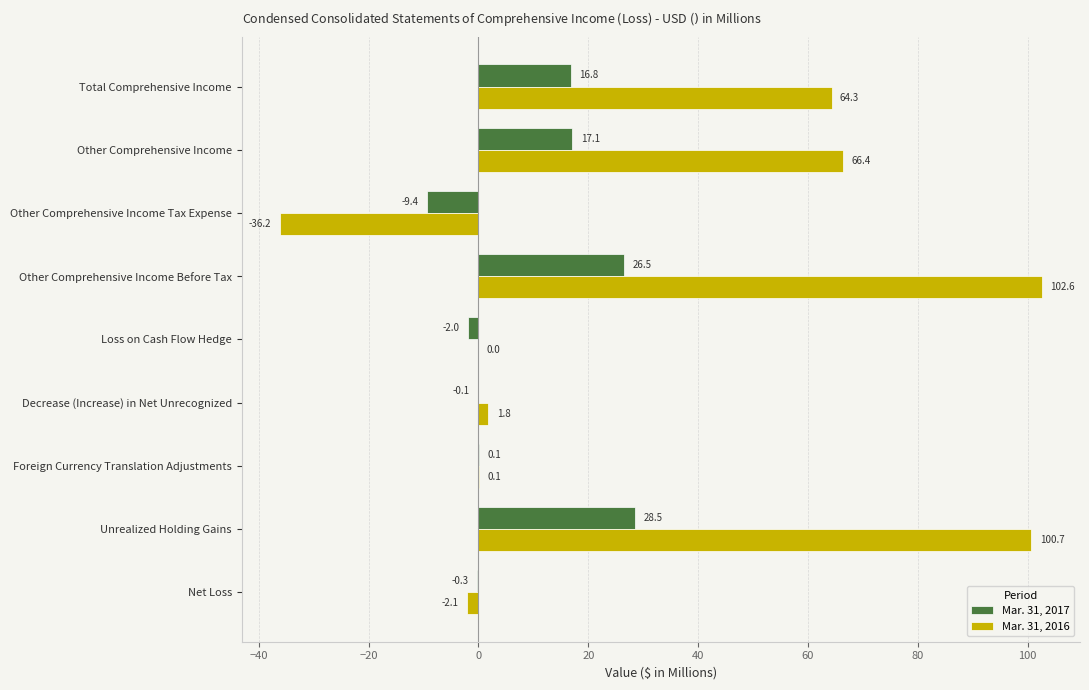

Read the Mar. 31, 2016 value at Total Comprehensive Income.

64.3